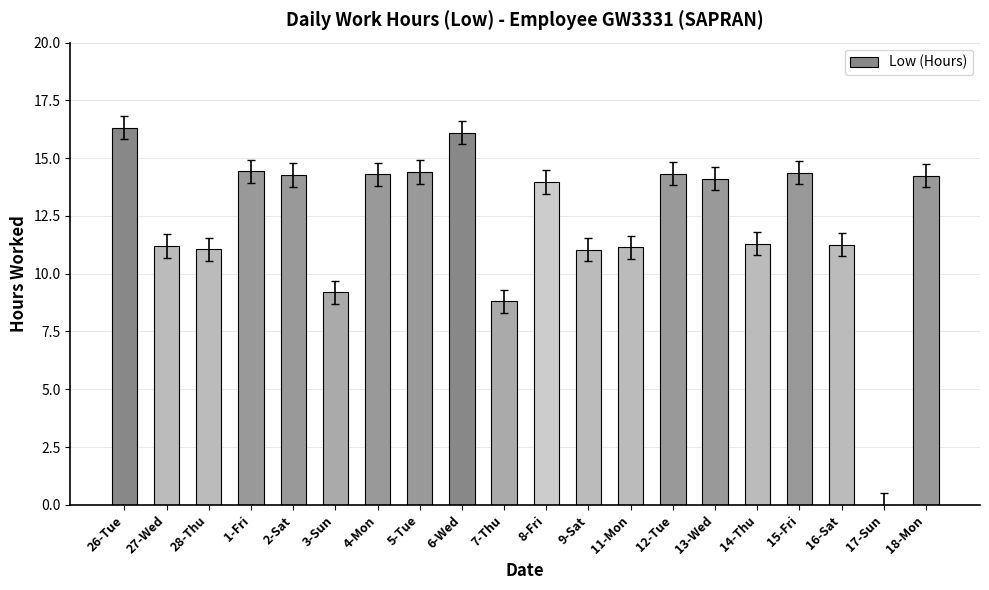

Between 7-Thu and 12-Tue, which is larger?

12-Tue